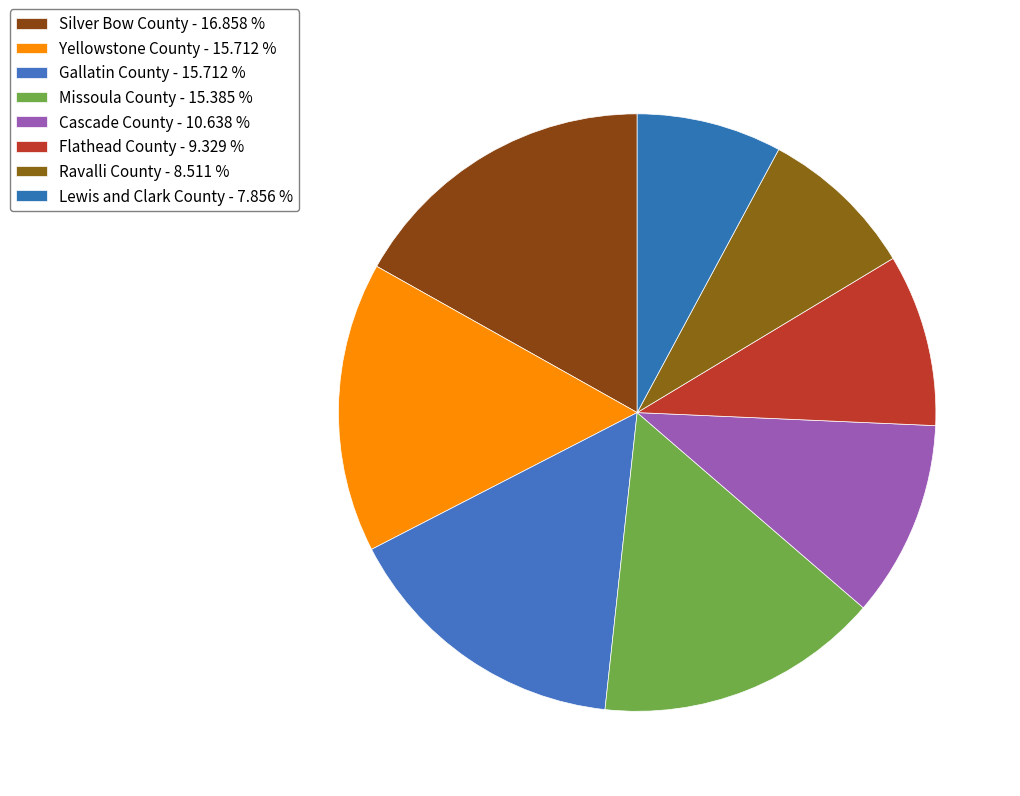

Approximately how many times larger is the value at Ravalli County compared to Yellowstone County?

0.5